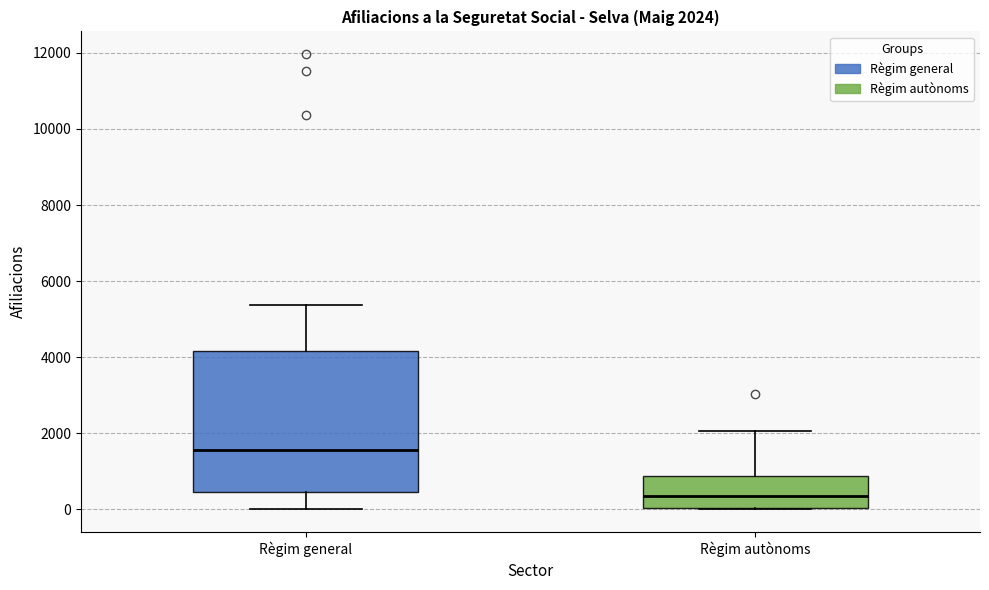

Which box is the tallest, from its lower edge to its upper edge?

Règim general